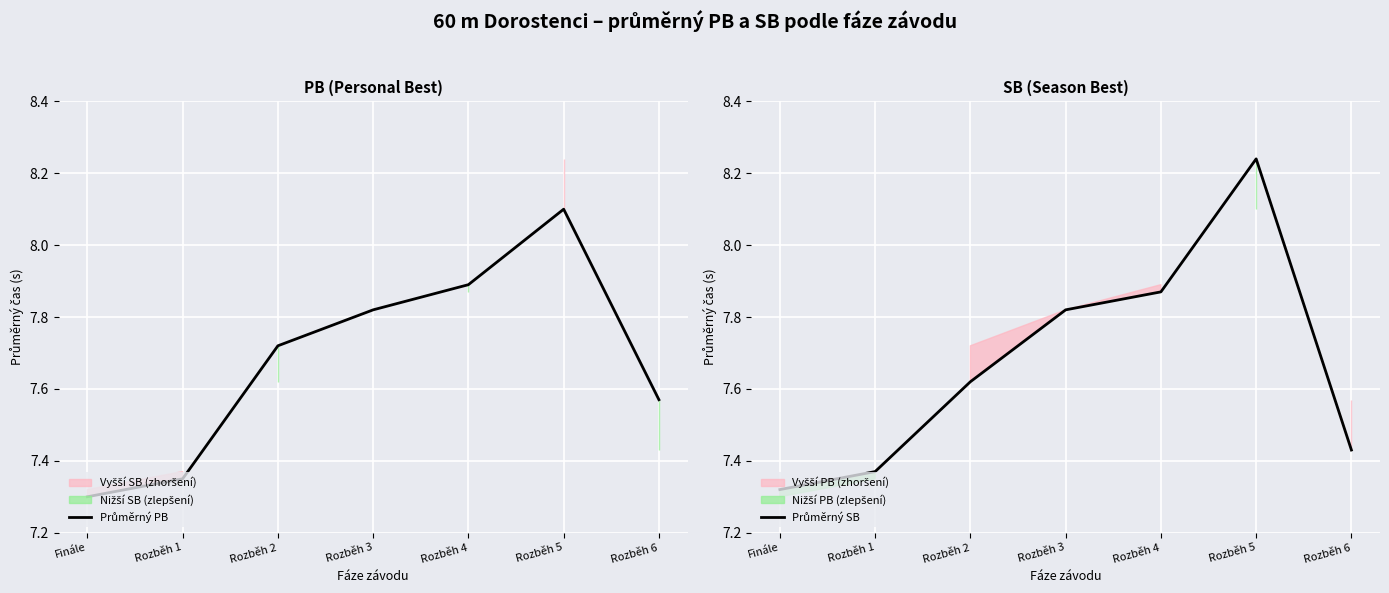

Reading right to left, transcribe all the data shown in this chart.

Průměrný PB: 7.6	8.1	7.9	7.8	7.7	7.3	7.3
Průměrný SB: 7.4	8.2	7.9	7.8	7.6	7.4	7.3